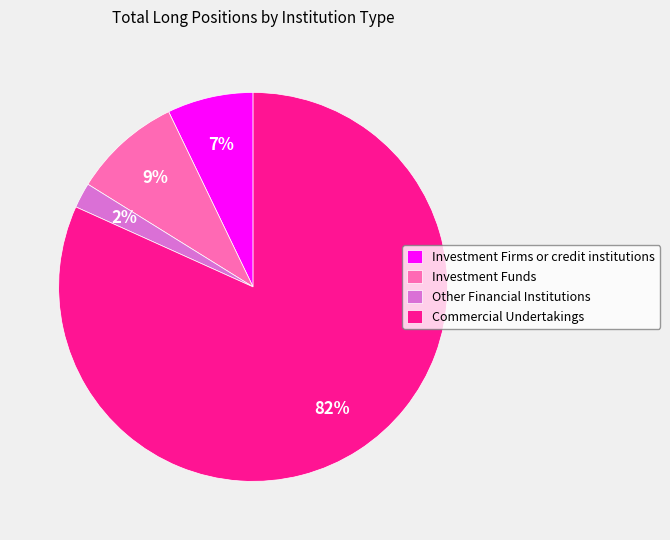

Does Investment Funds account for over 50% of the chart?

No